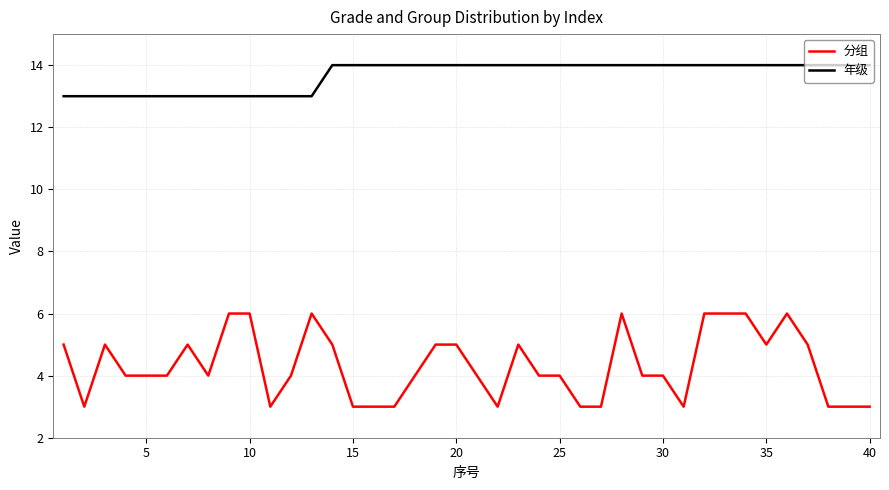

Rank the series by their average value, from lowest to highest.

分组, 年级